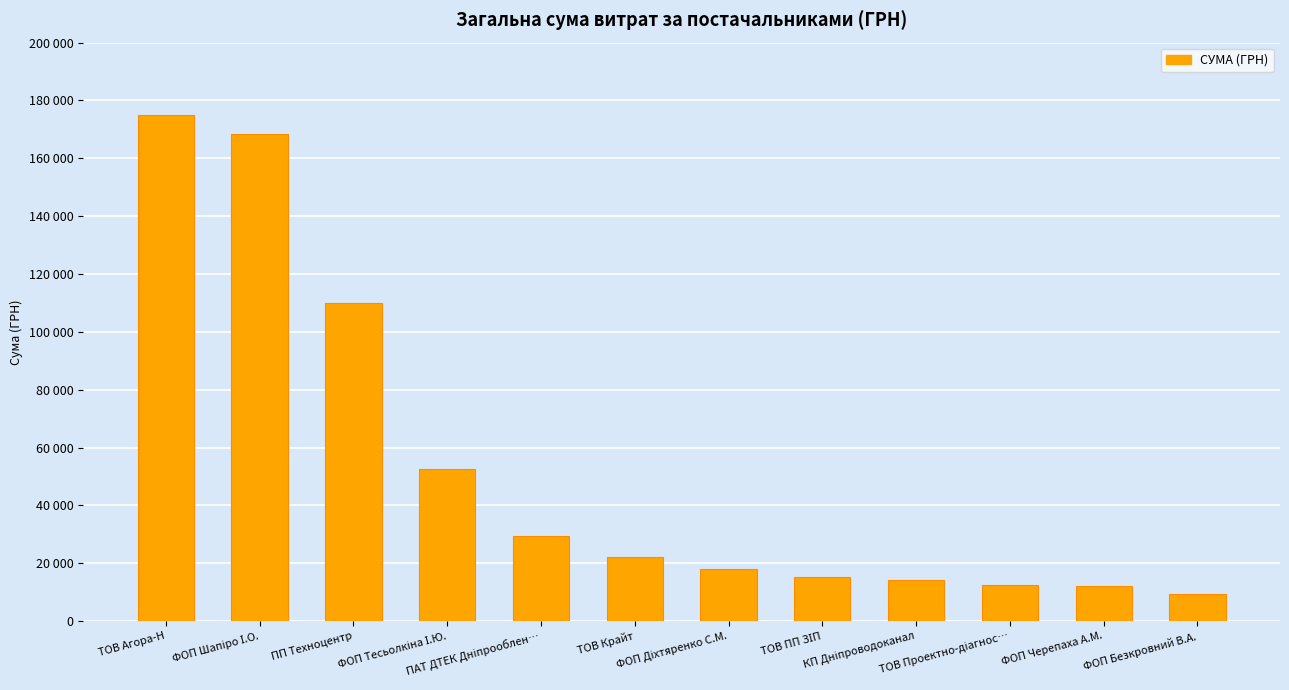

Are the bars horizontal?

No